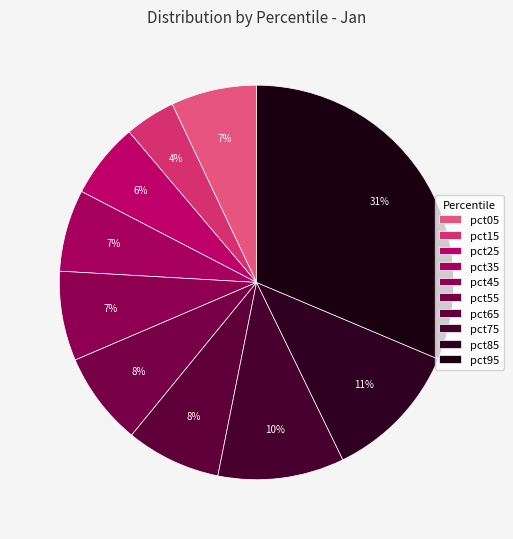

True or false: pct65 accounts for 1% of the total.

False